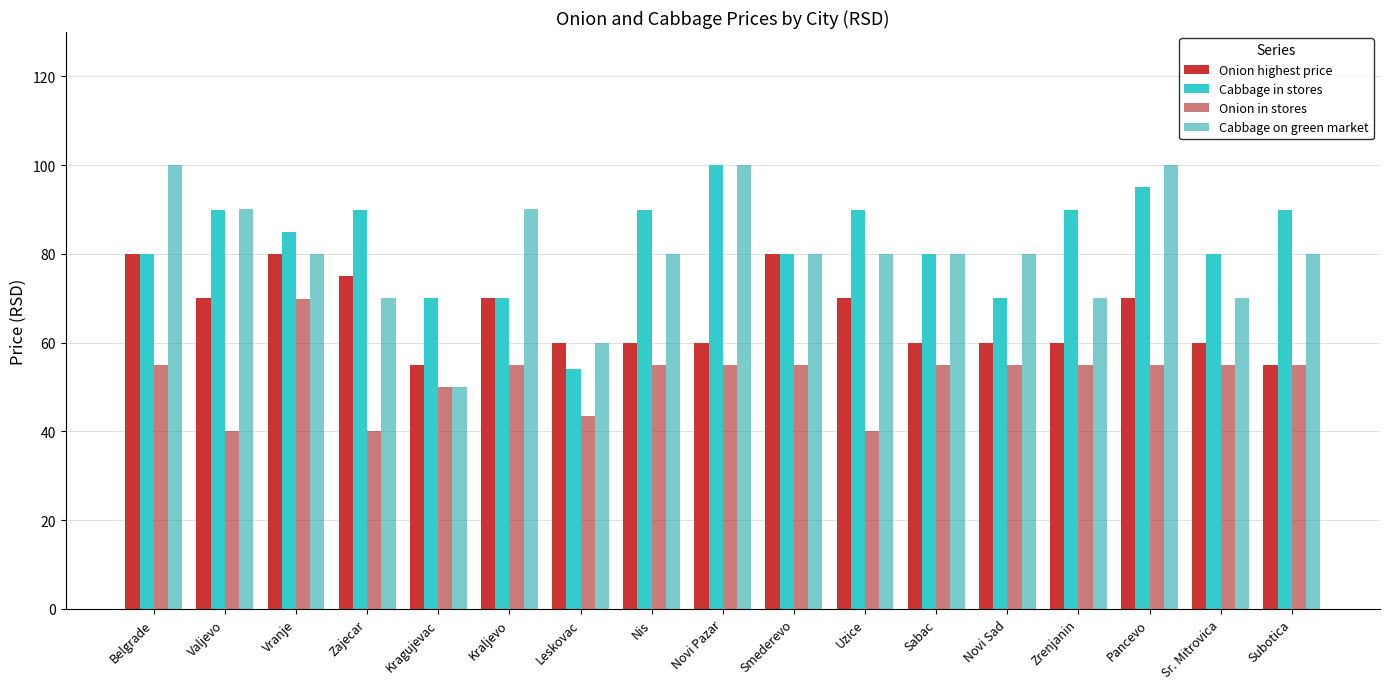

Which series has the widest spread of values?

Cabbage on green market